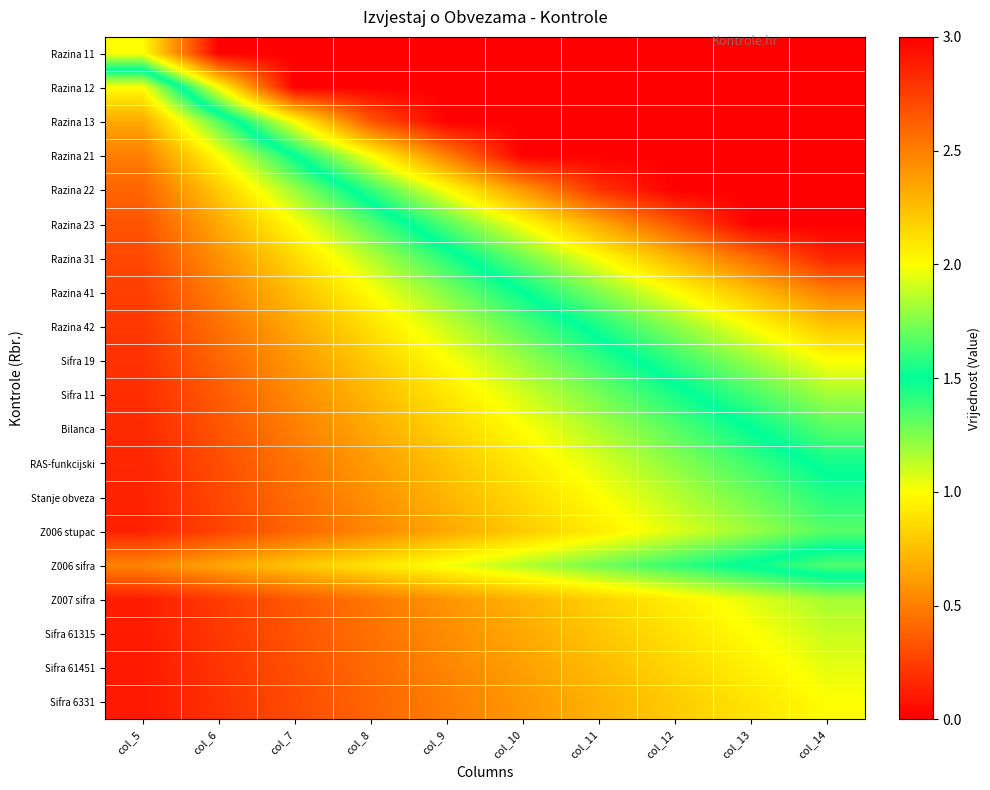

Reading left to right, list all the values displayed in this chart.

Razina 11: col_5=2.0	col_6=3.0	col_7=3.0	col_8=3.0	col_9=3.0	col_10=3.0	col_11=3.0	col_12=3.0	col_13=3.0	col_14=3.0
Razina 12: col_5=1.0	col_6=2.0	col_7=3.0	col_8=3.0	col_9=3.0	col_10=3.0	col_11=3.0	col_12=3.0	col_13=3.0	col_14=3.0
Razina 13: col_5=0.7	col_6=1.3	col_7=2.0	col_8=2.7	col_9=3.0	col_10=3.0	col_11=3.0	col_12=3.0	col_13=3.0	col_14=3.0
Razina 21: col_5=0.5	col_6=1.0	col_7=1.5	col_8=2.0	col_9=2.5	col_10=3.0	col_11=3.0	col_12=3.0	col_13=3.0	col_14=3.0
Razina 22: col_5=0.4	col_6=0.8	col_7=1.2	col_8=1.6	col_9=2.0	col_10=2.4	col_11=2.8	col_12=3.0	col_13=3.0	col_14=3.0
Razina 23: col_5=0.3	col_6=0.7	col_7=1.0	col_8=1.3	col_9=1.7	col_10=2.0	col_11=2.3	col_12=2.7	col_13=3.0	col_14=3.0
Razina 31: col_5=0.3	col_6=0.6	col_7=0.9	col_8=1.1	col_9=1.4	col_10=1.7	col_11=2.0	col_12=2.3	col_13=2.6	col_14=2.9
Razina 41: col_5=0.2	col_6=0.5	col_7=0.7	col_8=1.0	col_9=1.2	col_10=1.5	col_11=1.7	col_12=2.0	col_13=2.2	col_14=2.5
Razina 42: col_5=0.2	col_6=0.4	col_7=0.7	col_8=0.9	col_9=1.1	col_10=1.3	col_11=1.6	col_12=1.8	col_13=2.0	col_14=2.2
Sifra 19: col_5=0.2	col_6=0.4	col_7=0.6	col_8=0.8	col_9=1.0	col_10=1.2	col_11=1.4	col_12=1.6	col_13=1.8	col_14=2.0
Sifra 11: col_5=0.2	col_6=0.4	col_7=0.5	col_8=0.7	col_9=0.9	col_10=1.1	col_11=1.3	col_12=1.5	col_13=1.6	col_14=1.8
Bilanca: col_5=0.2	col_6=0.3	col_7=0.5	col_8=0.7	col_9=0.8	col_10=1.0	col_11=1.2	col_12=1.3	col_13=1.5	col_14=1.7
RAS-funkcijski: col_5=0.2	col_6=0.3	col_7=0.5	col_8=0.6	col_9=0.8	col_10=0.9	col_11=1.1	col_12=1.2	col_13=1.4	col_14=1.5
Stanje obveza: col_5=0.1	col_6=0.3	col_7=0.4	col_8=0.6	col_9=0.7	col_10=0.9	col_11=1.0	col_12=1.1	col_13=1.3	col_14=1.4
Z006 stupac: col_5=0.1	col_6=0.3	col_7=0.4	col_8=0.5	col_9=0.7	col_10=0.8	col_11=0.9	col_12=1.1	col_13=1.2	col_14=1.3
Z006 sifra: col_5=0.5	col_6=0.6	col_7=0.8	col_8=0.9	col_9=1.0	col_10=1.1	col_11=1.3	col_12=1.4	col_13=1.5	col_14=1.6
Z007 sifra: col_5=0.1	col_6=0.2	col_7=0.4	col_8=0.5	col_9=0.6	col_10=0.7	col_11=0.8	col_12=0.9	col_13=1.1	col_14=1.2
Sifra 61315: col_5=0.1	col_6=0.2	col_7=0.3	col_8=0.4	col_9=0.6	col_10=0.7	col_11=0.8	col_12=0.9	col_13=1.0	col_14=1.1
Sifra 61451: col_5=0.1	col_6=0.2	col_7=0.3	col_8=0.4	col_9=0.5	col_10=0.6	col_11=0.7	col_12=0.8	col_13=0.9	col_14=1.1
Sifra 6331: col_5=0.1	col_6=0.2	col_7=0.3	col_8=0.4	col_9=0.5	col_10=0.6	col_11=0.7	col_12=0.8	col_13=0.9	col_14=1.0